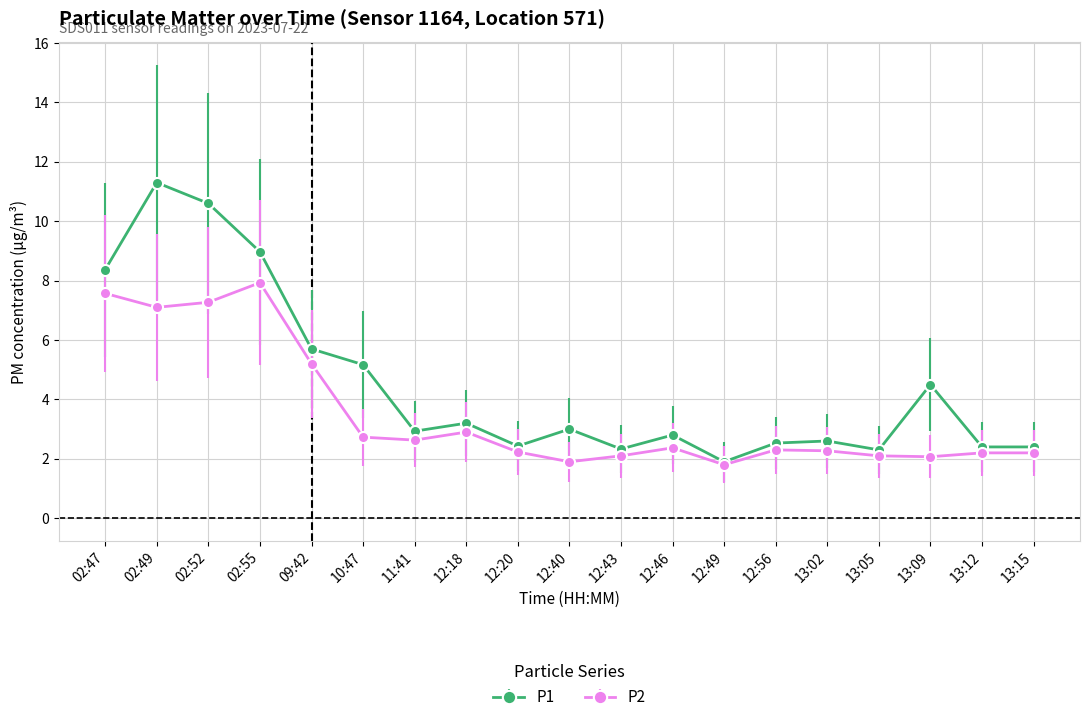

Is it true that P2 equals 4.7 at 02:49?

False